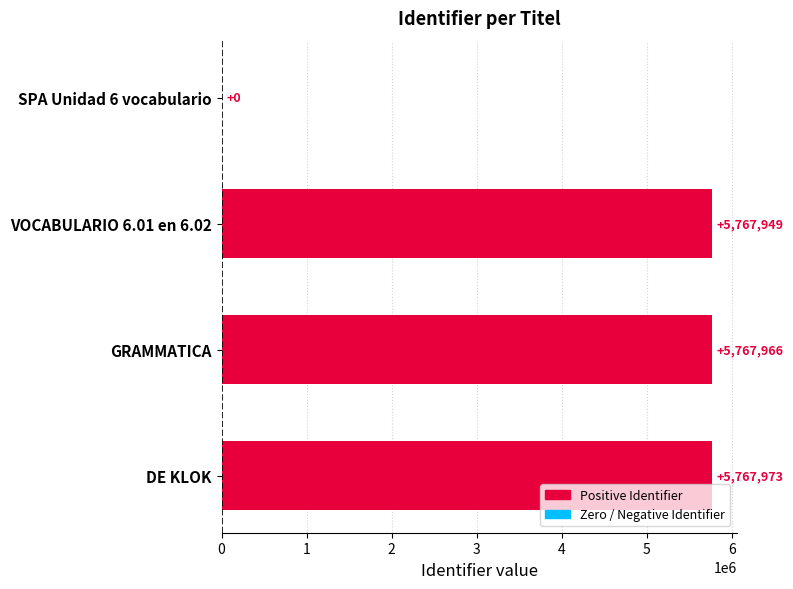

Are the bars horizontal?

Yes